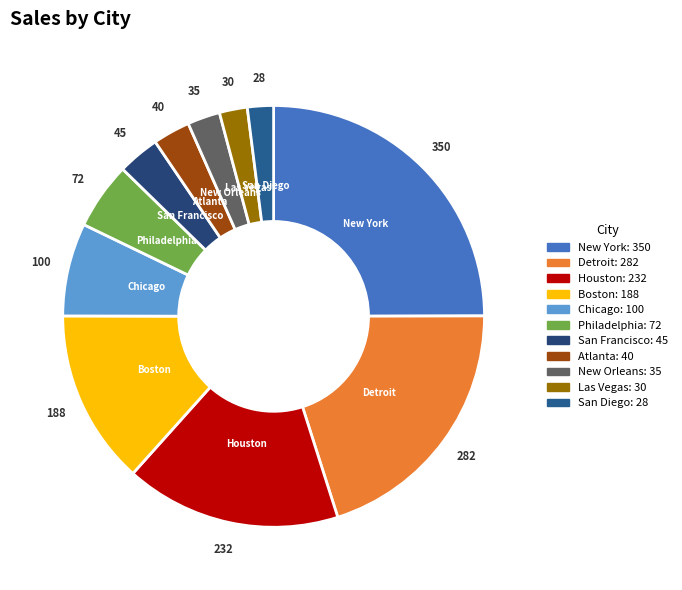

Is the sum of Philadelphia and Chicago greater than half?

No